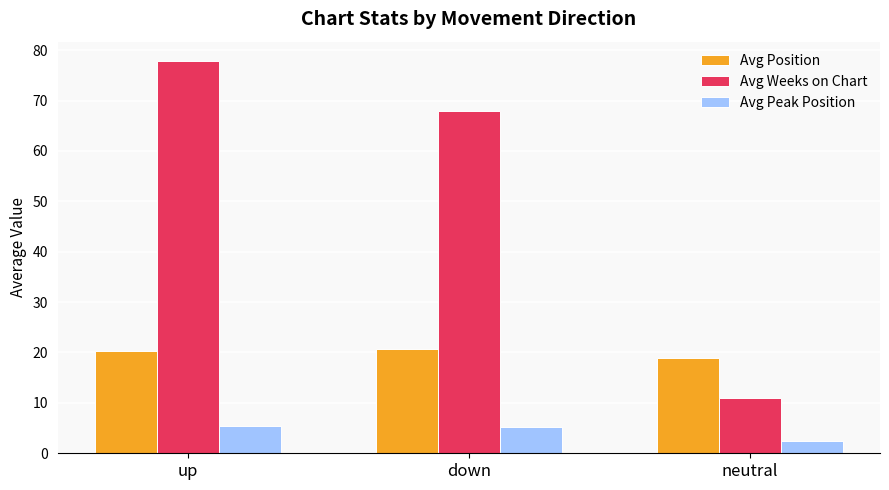

What is the label of the 1st bar from the right?

neutral